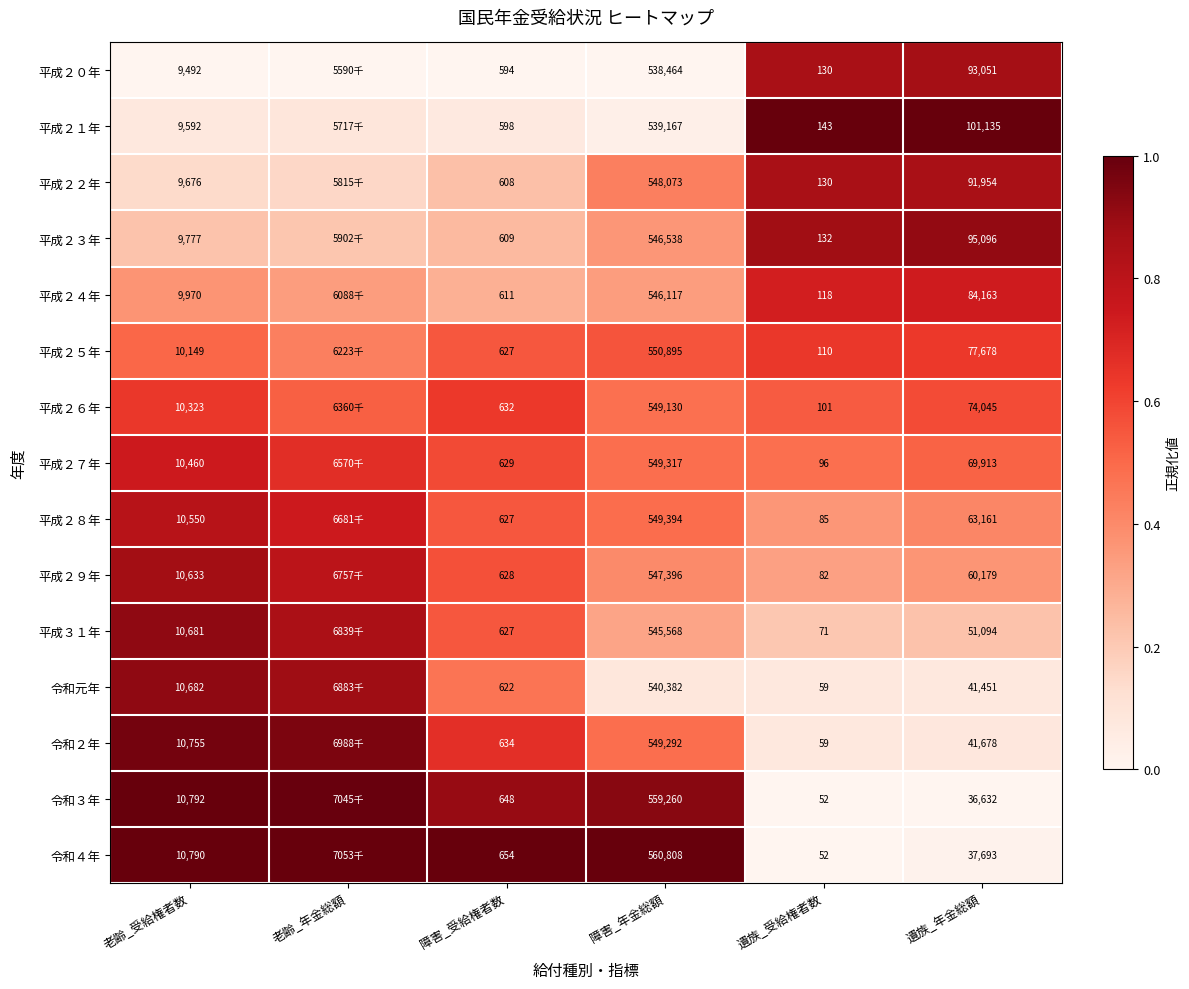

Count the number of data series in this chart.

15